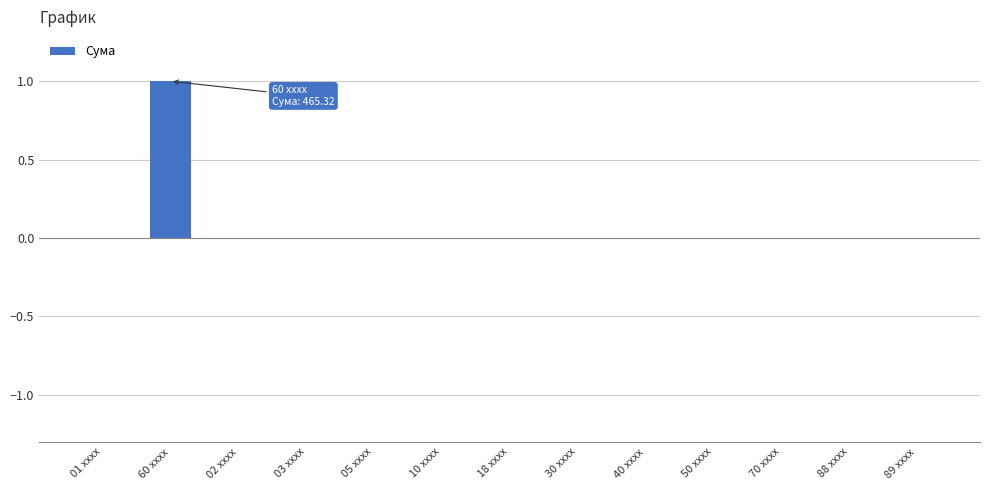

How many series are shown in this chart?

1